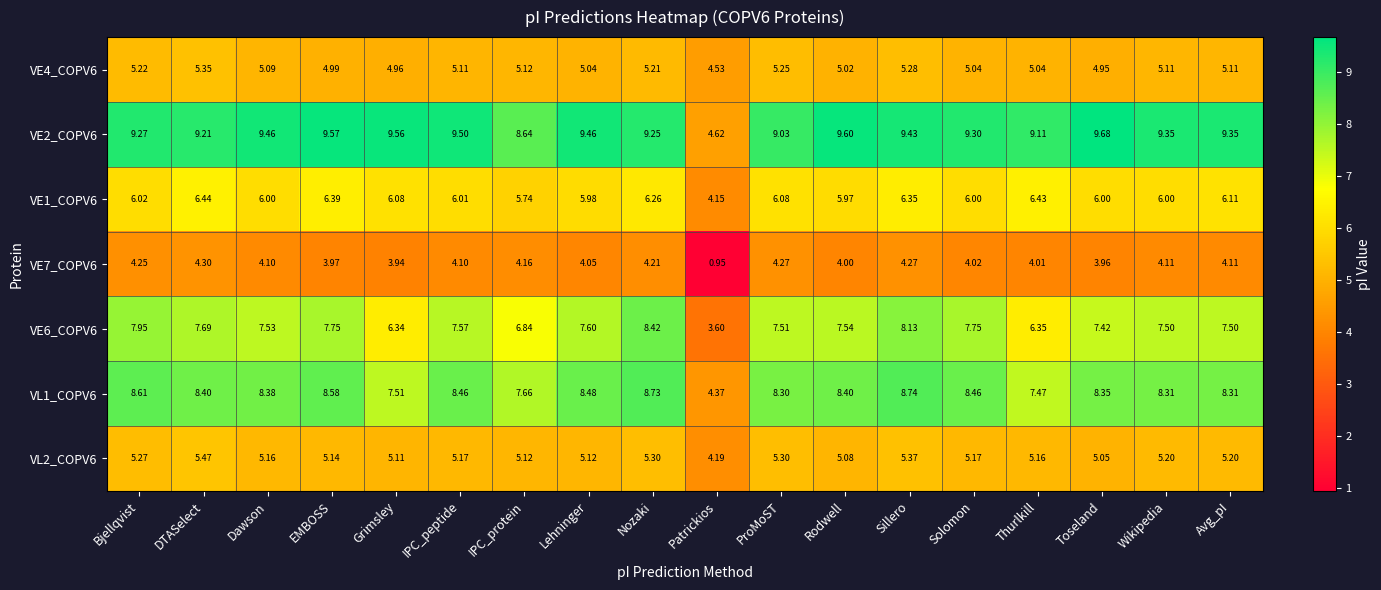

How many categories are shown in the chart?

18